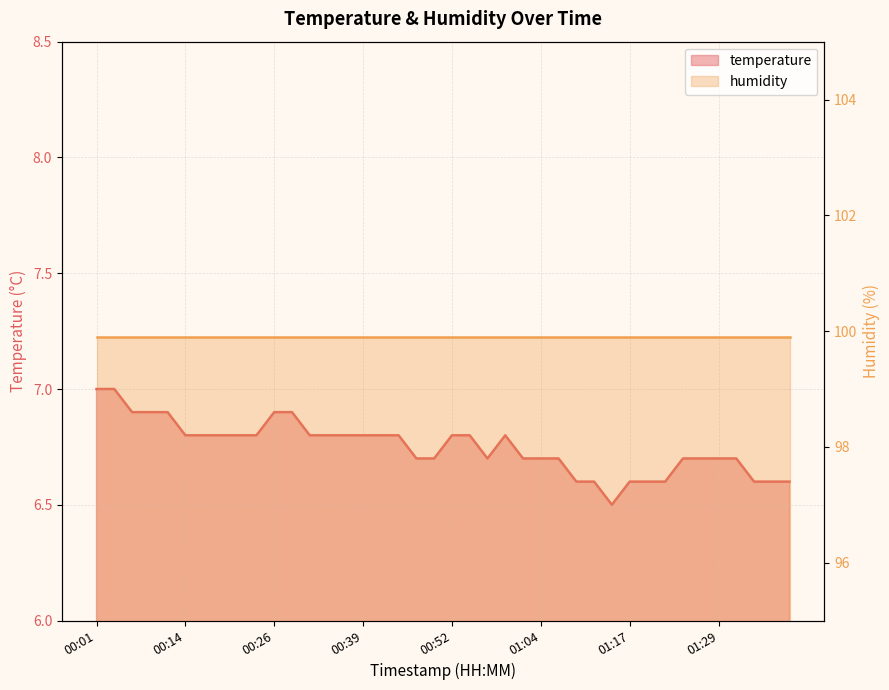

What is the sum of the values at 00:19 and 01:19?

13.4